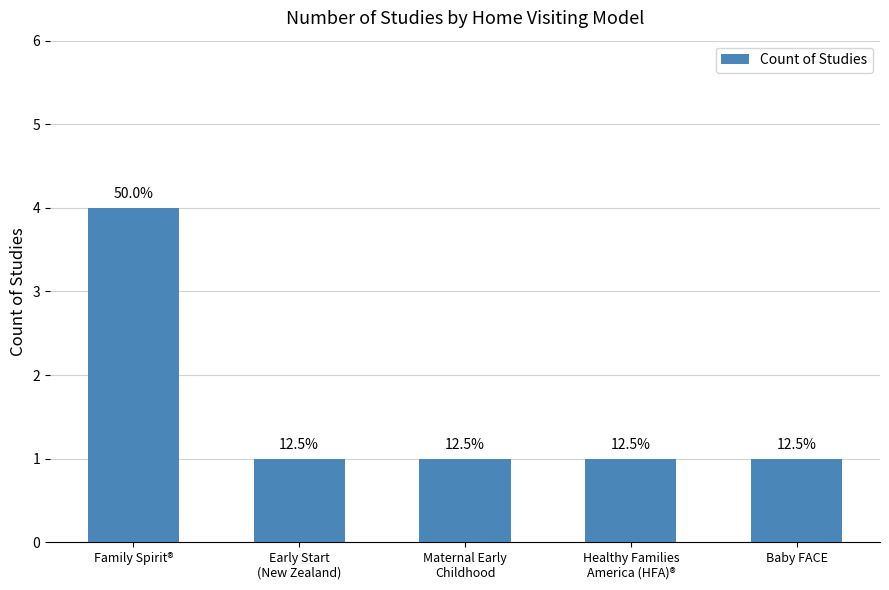

Are the bars grouped side by side (vs. stacked)?

No